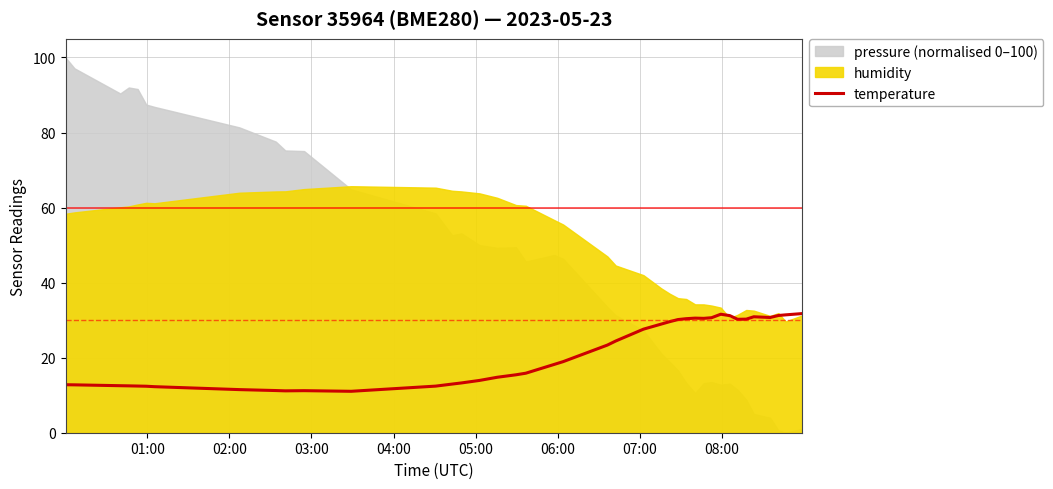

What is the minimum value for temperature?

11.0